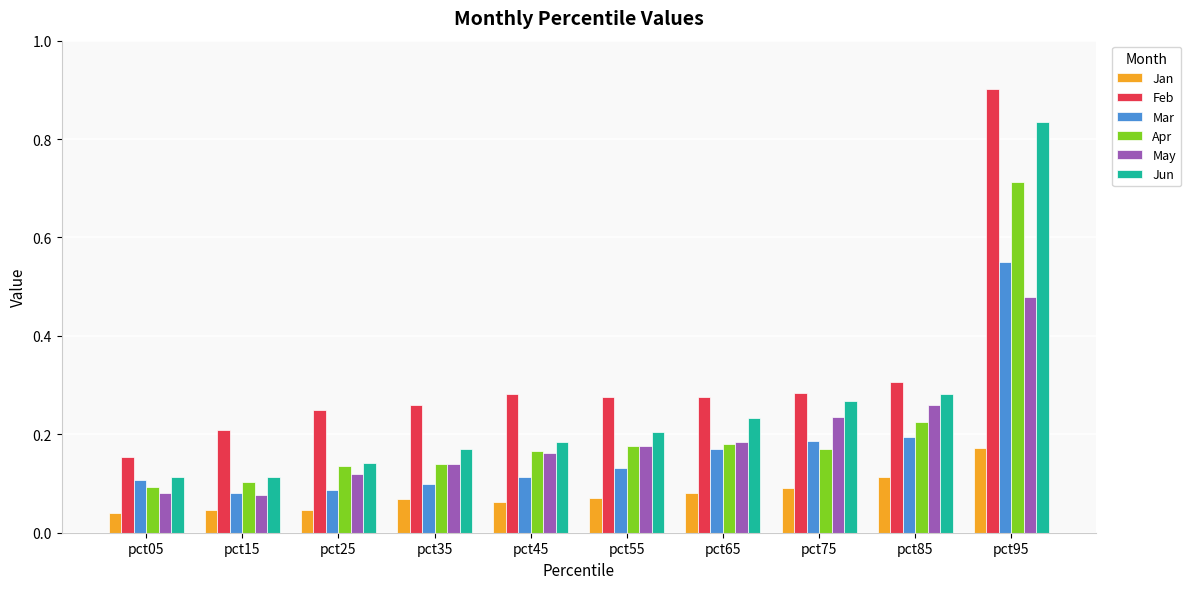

The May series shows 0.3 at pct85. True or false?

True